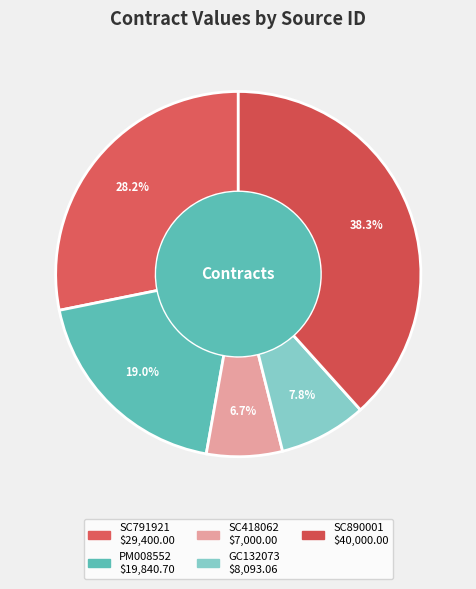

How many segments does this pie chart have?

5